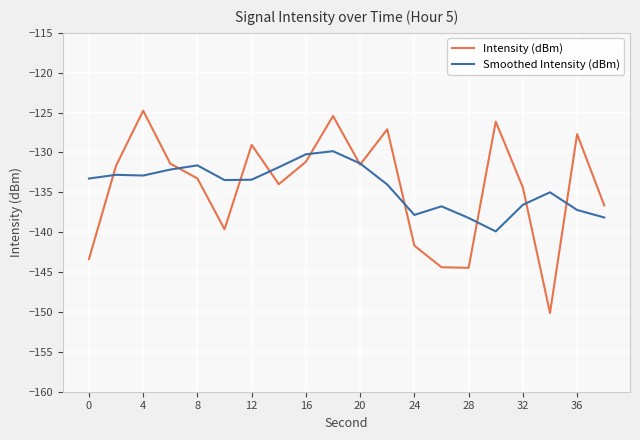

Rank the series by their maximum value, from lowest to highest.

Smoothed Intensity (dBm), Intensity (dBm)